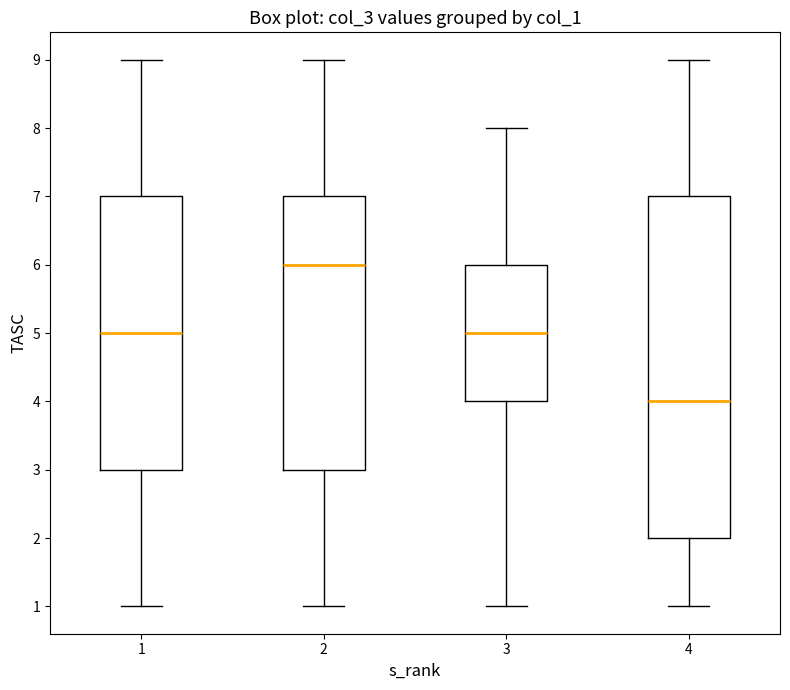

Reading left to right, transcribe this box plot: for each box, give where its median line is, the range the box spans, and where its two whiskers end, as read against the y-axis. The values are not printed on the chart, so give them approximately, as read against the axis.

1: median 5, box 3 to 7, whiskers 1 to 9
2: median 6, box 3 to 7, whiskers 1 to 9
3: median 5, box 4 to 6, whiskers 1 to 8
4: median 4, box 2 to 7, whiskers 1 to 9